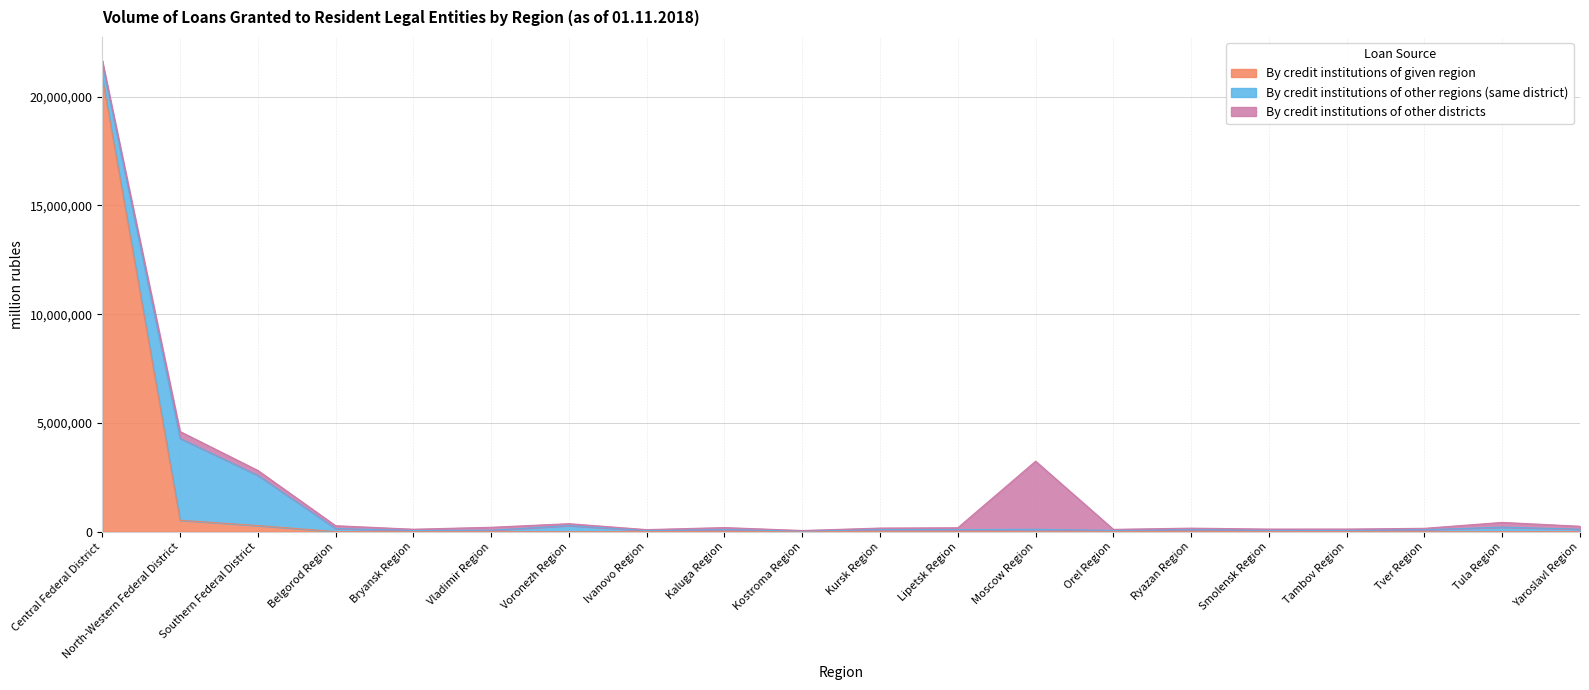

How many intersections are there between By credit institutions of given region and By credit institutions of other districts?

1